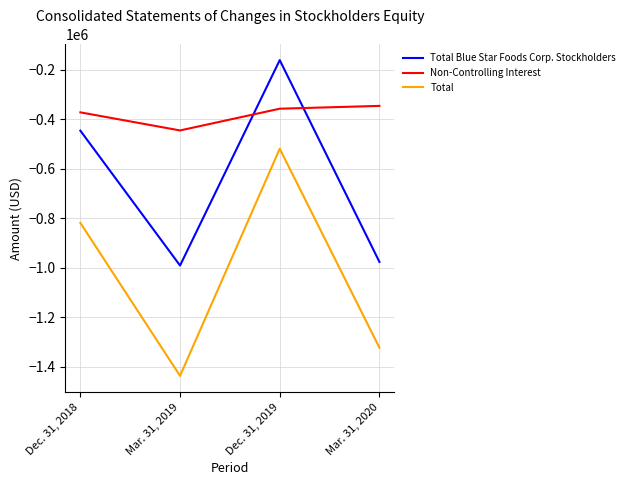

Where is the first local maximum for Total Blue Star Foods Corp. Stockholders?

Dec. 31, 2019